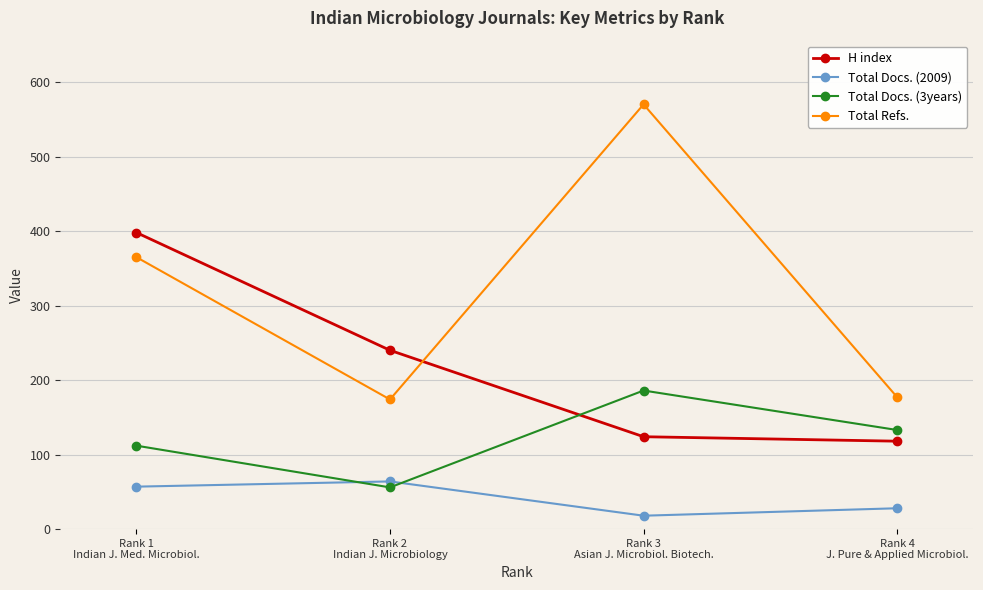

What is the value of the Total Refs. point at the 3rd from the left?

570